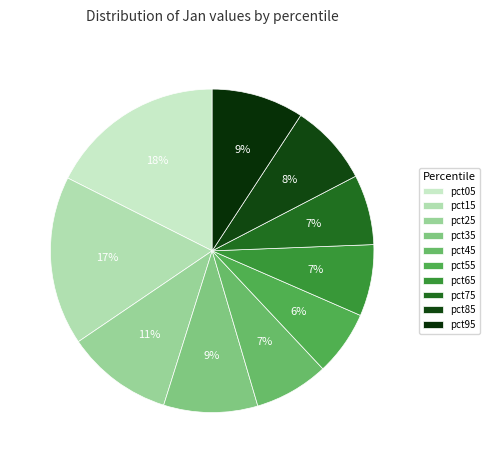

How many slices are in this pie chart?

10